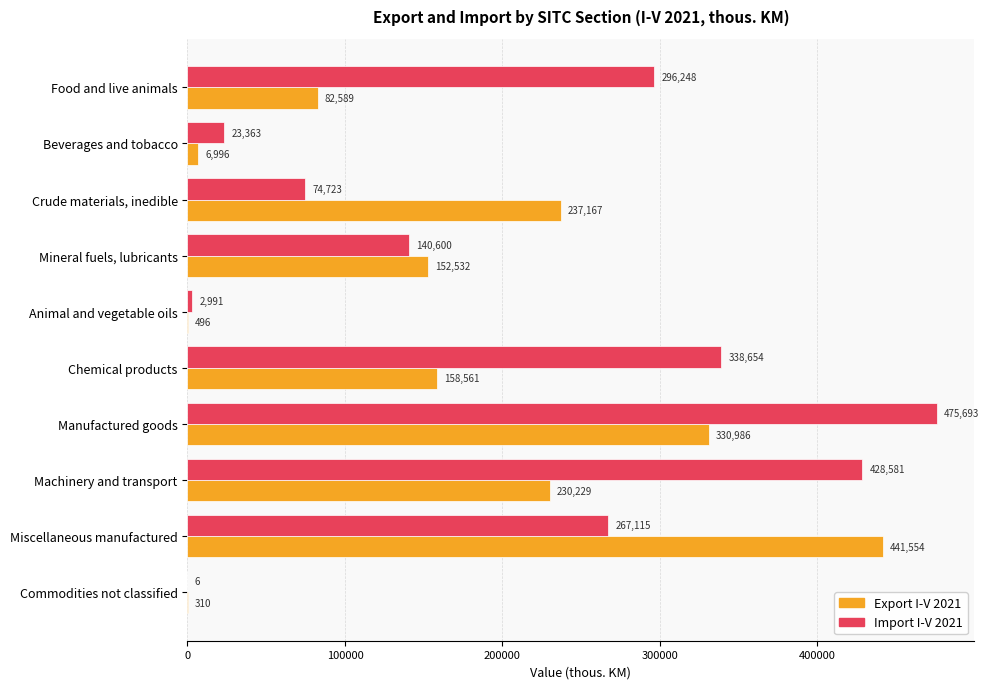

The Import I-V 2021 series shows 23363.1 at Beverages and tobacco. True or false?

True